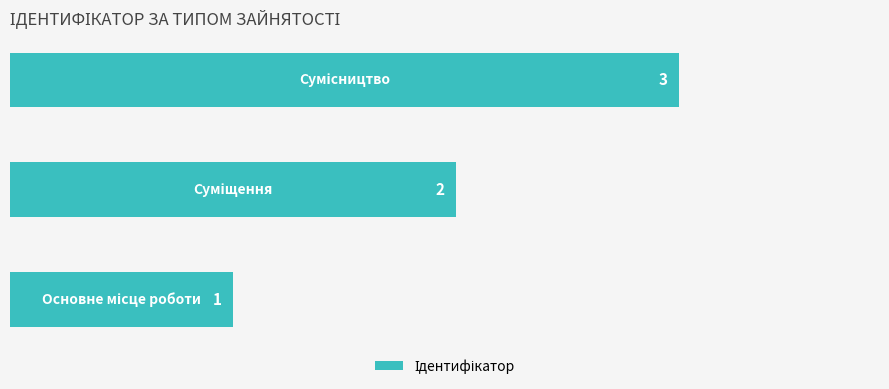

What is the sum of all values?

6